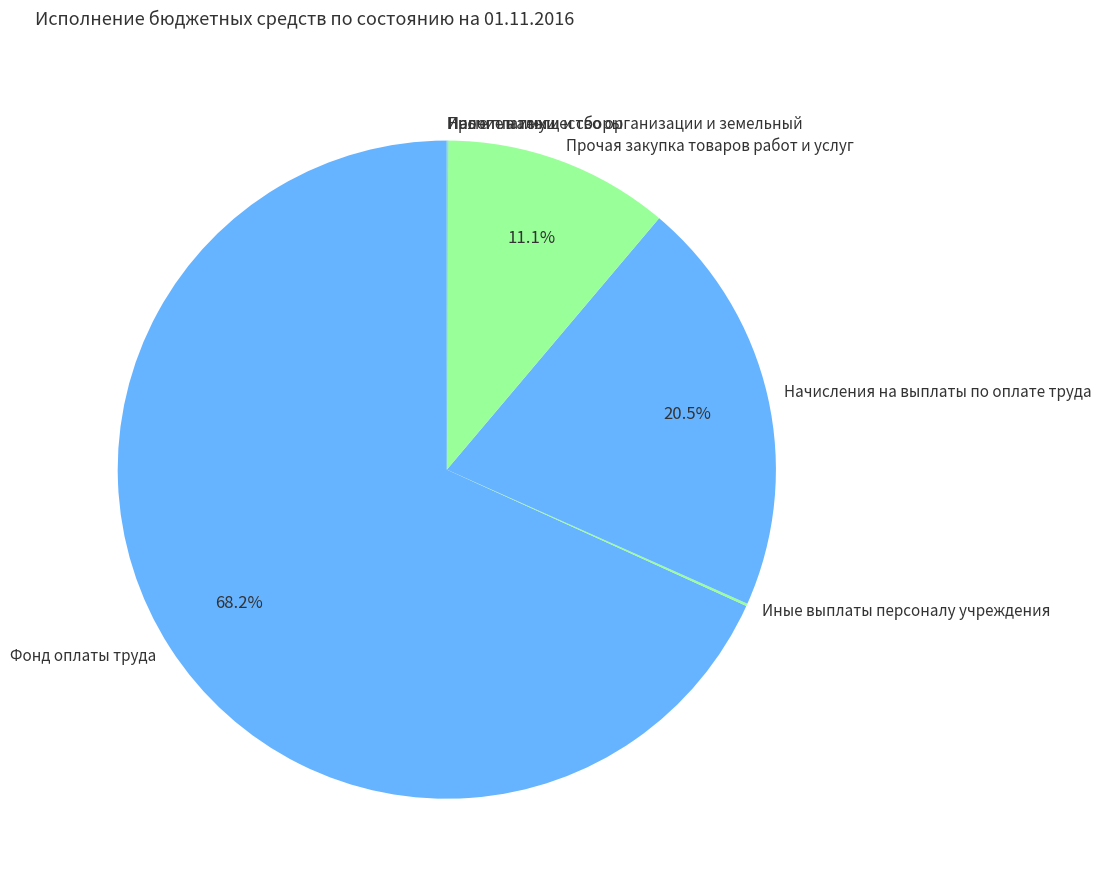

Which category accounts for the majority?

Фонд оплаты труда